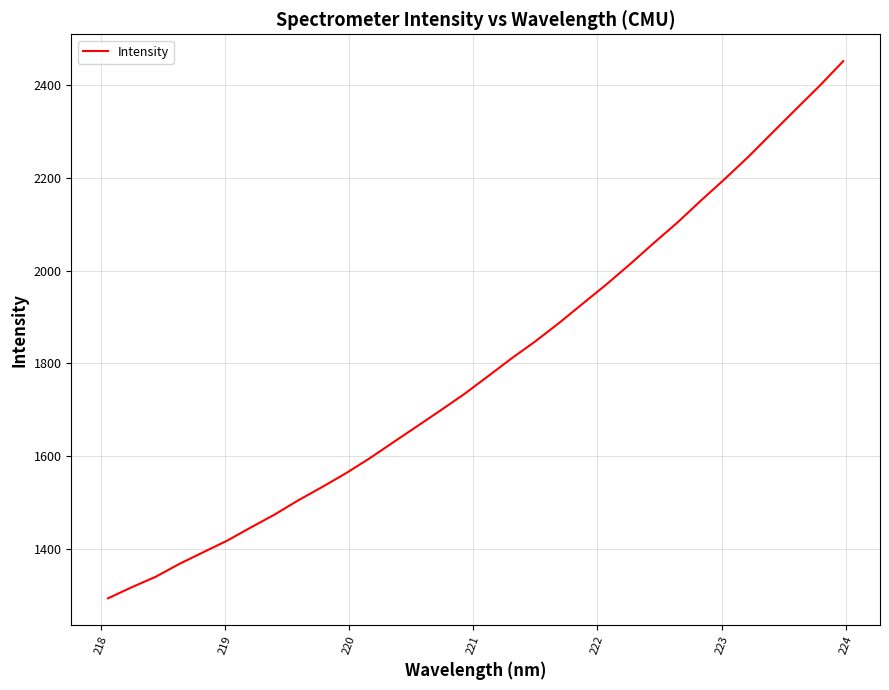

What is the difference between the maximum and minimum values?

1157.0